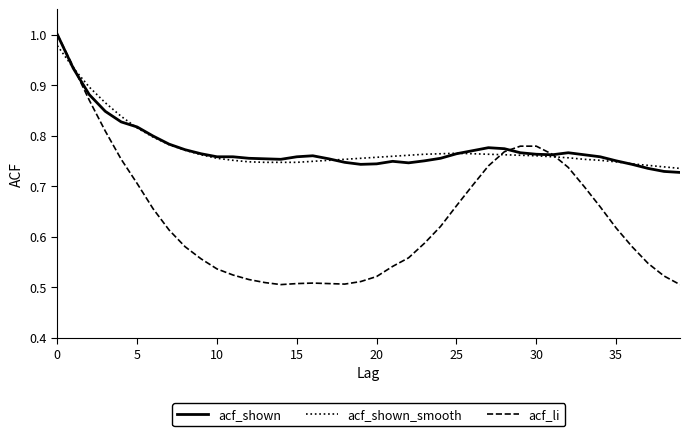

Which series has the largest range (max minus min)?

acf_li